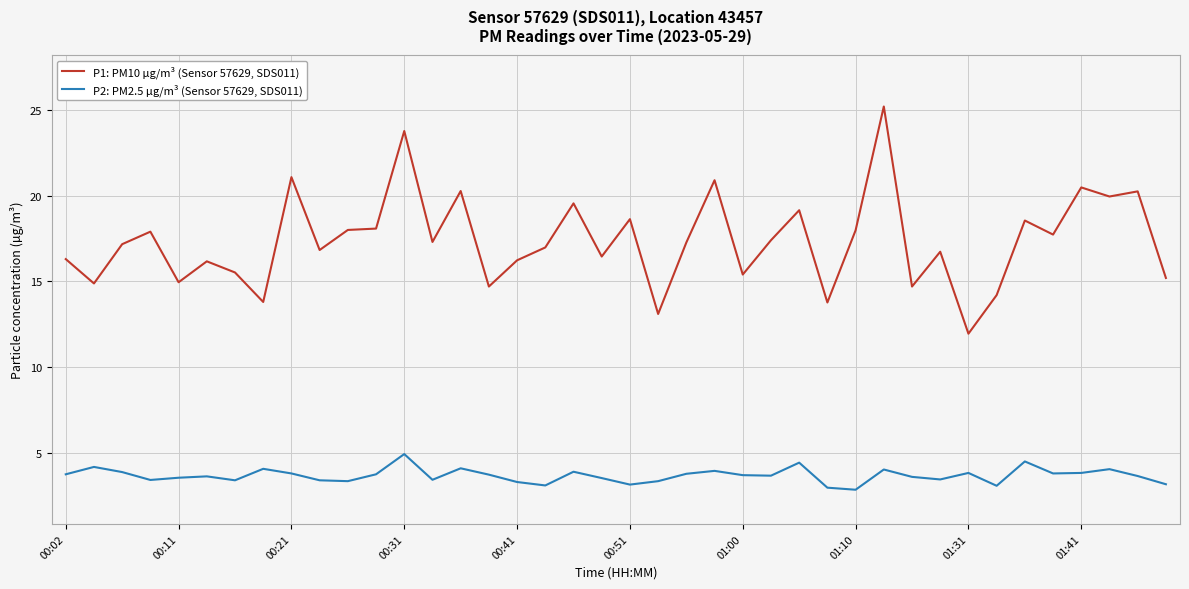

List the series in order of their peak value, lowest first.

P2: PM2.5 µg/m³ (Sensor 57629, SDS011), P1: PM10 µg/m³ (Sensor 57629, SDS011)